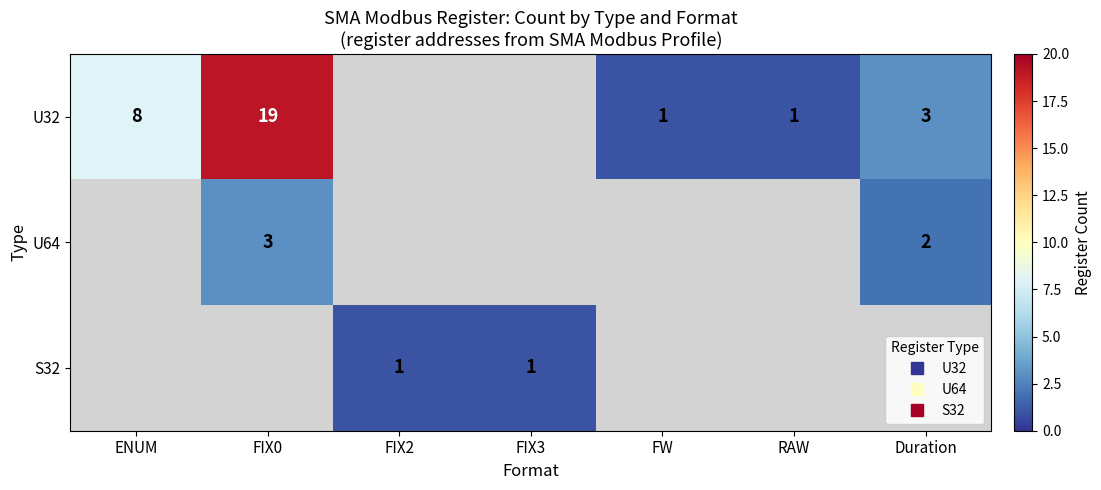

At how many categories does at least one series exceed 3?

2